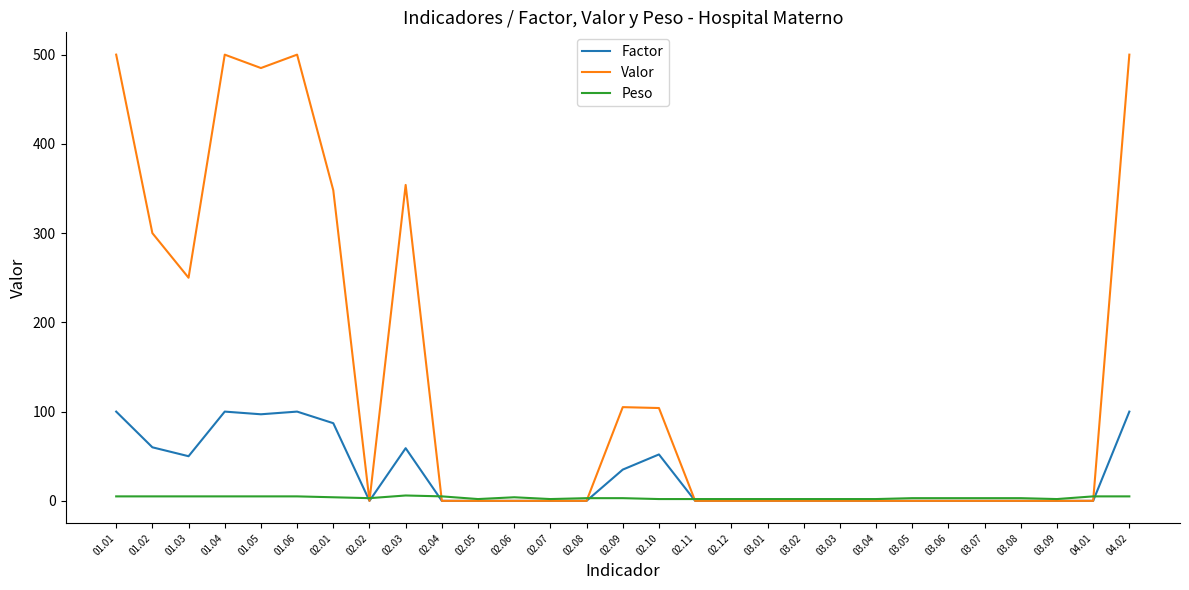

Rank the series by their maximum value, from highest to lowest.

Valor, Factor, Peso